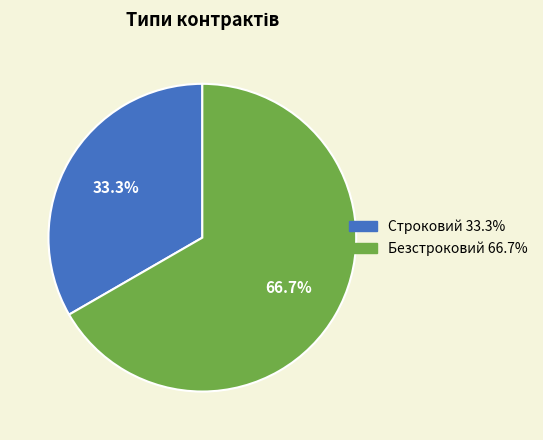

Which has a higher value, Безстроковий or Строковий?

Безстроковий